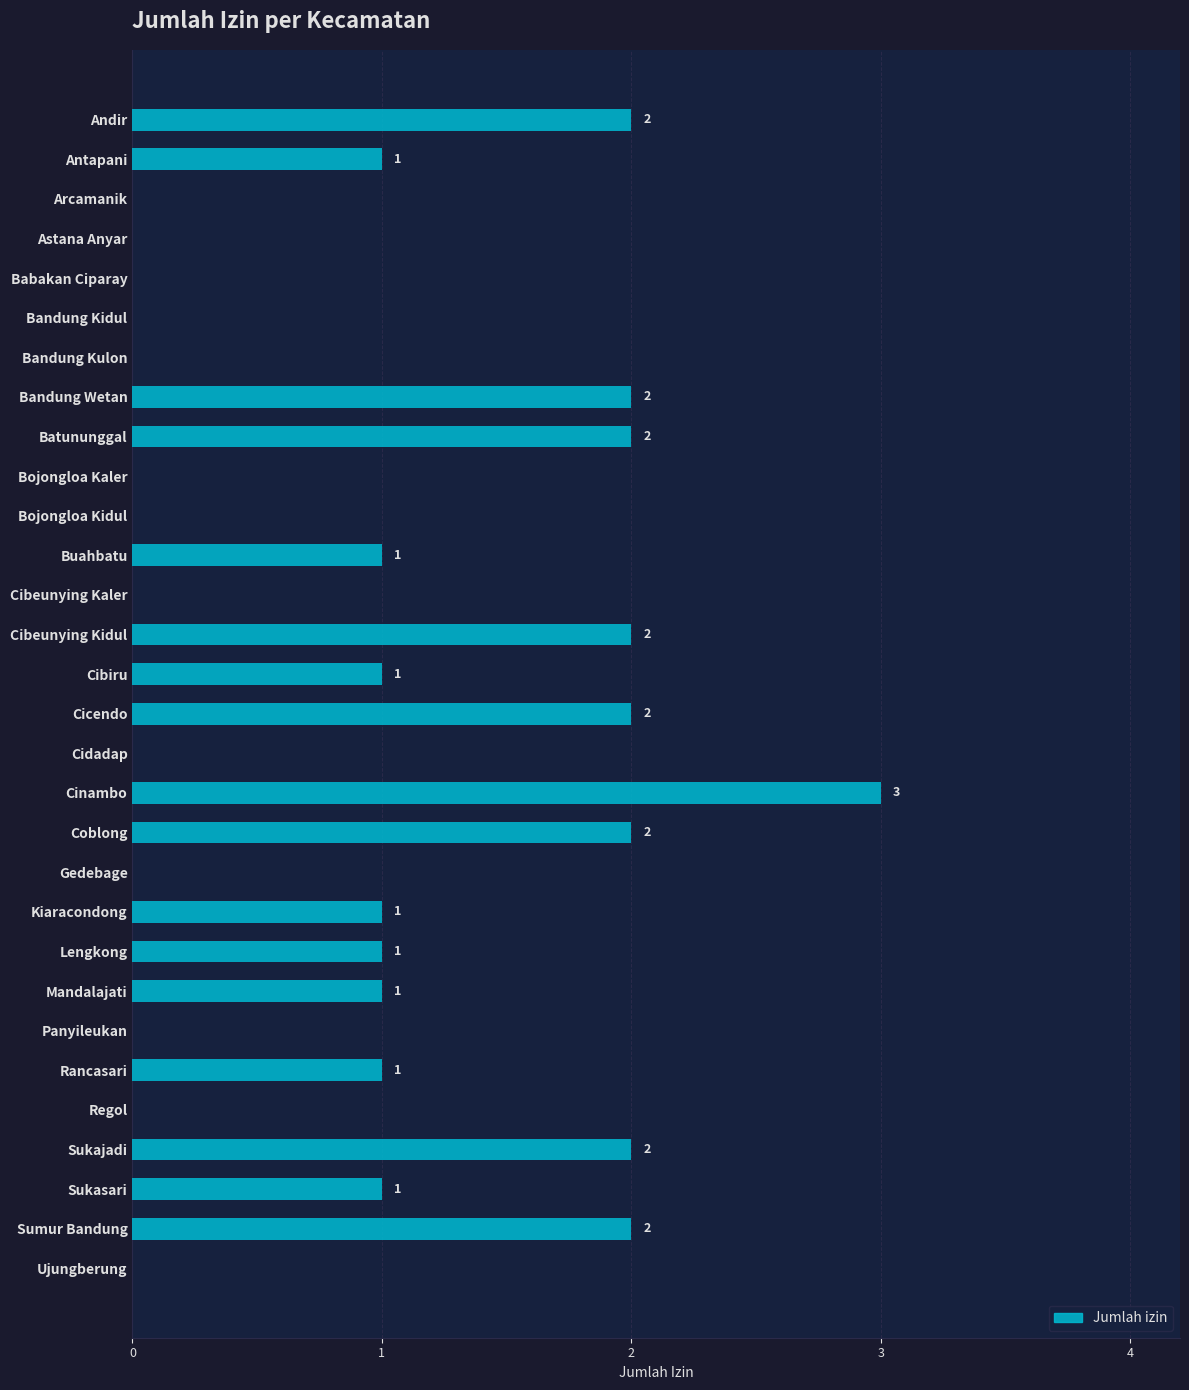

Reading top to bottom, list all the values displayed in this chart.

Andir=2	Antapani=1	Arcamanik=0	Astana Anyar=0	Babakan Ciparay=0	Bandung Kidul=0	Bandung Kulon=0	Bandung Wetan=2	Batununggal=2	Bojongloa Kaler=0	Bojongloa Kidul=0	Buahbatu=1	Cibeunying Kaler=0	Cibeunying Kidul=2	Cibiru=1	Cicendo=2	Cidadap=0	Cinambo=3	Coblong=2	Gedebage=0	Kiaracondong=1	Lengkong=1	Mandalajati=1	Panyileukan=0	Rancasari=1	Regol=0	Sukajadi=2	Sukasari=1	Sumur Bandung=2	Ujungberung=0